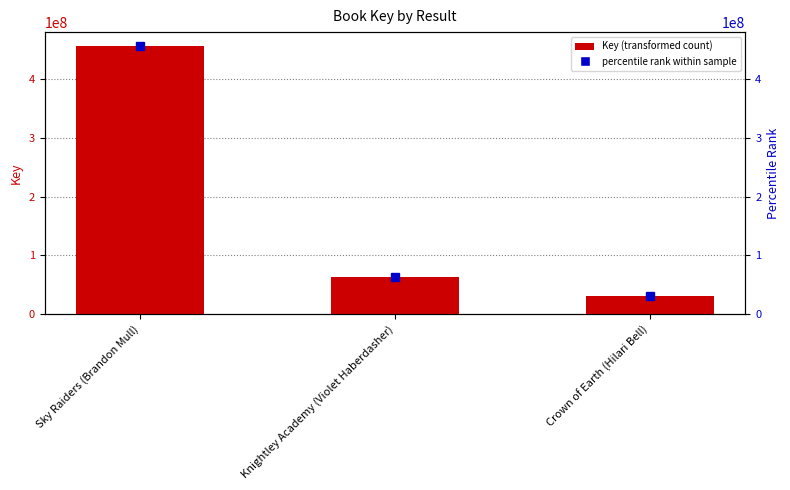

What is the smallest value displayed?

30598186